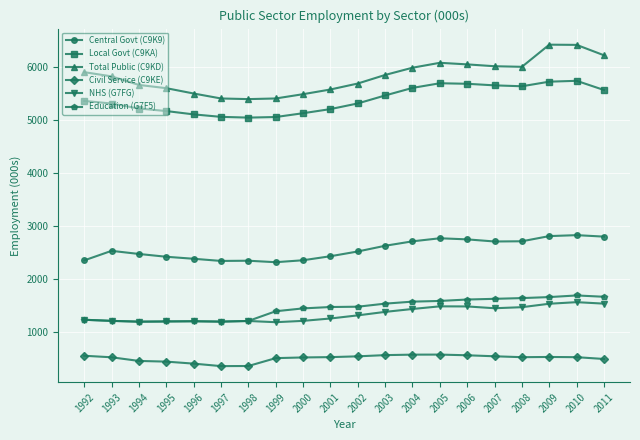

True or false: Local Govt (C9KA) and Total Public (C9KD) cross at least once.

False